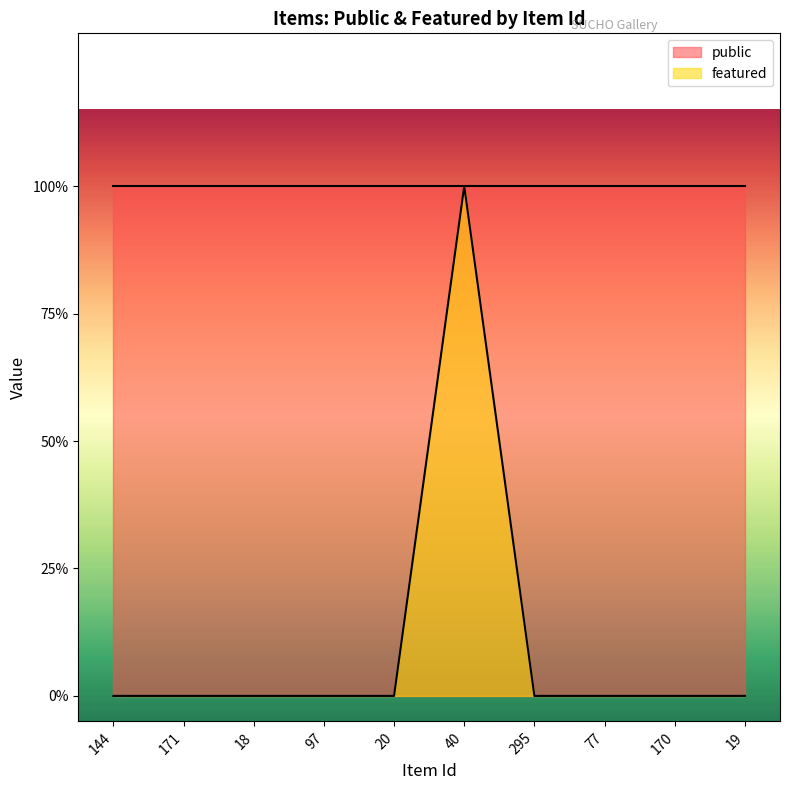

Rank the categories by value from highest to lowest.

40, 144, 171, 18, 97, 20, 295, 77, 170, 19